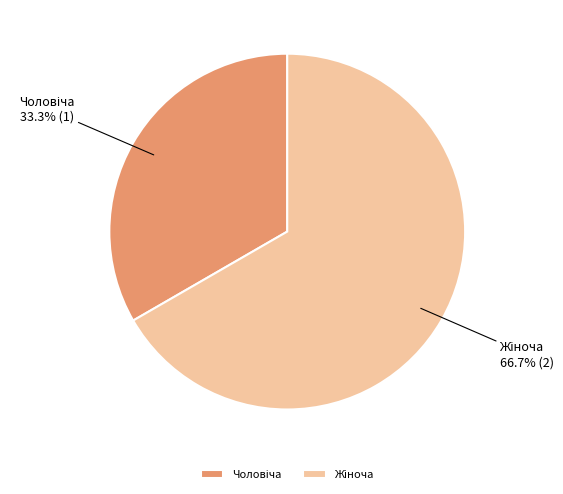

Is there a majority slice in this chart?

Yes